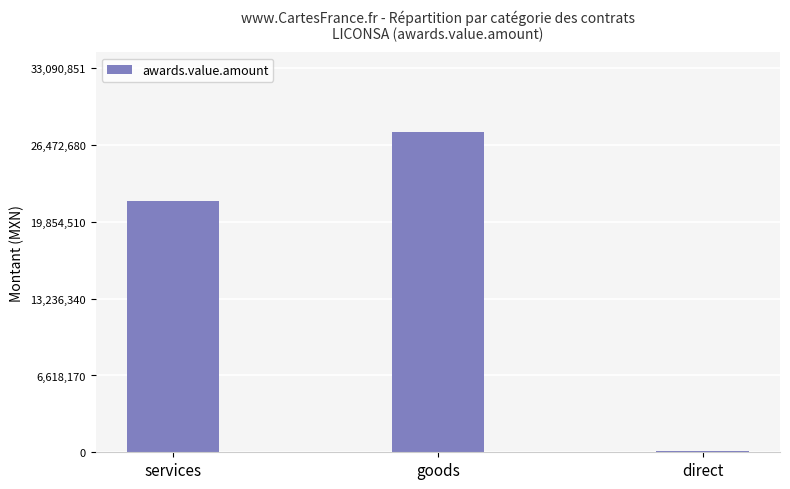

Reading right to left, transcribe all the data shown in this chart.

120000.0	27575709.4	21631768.2